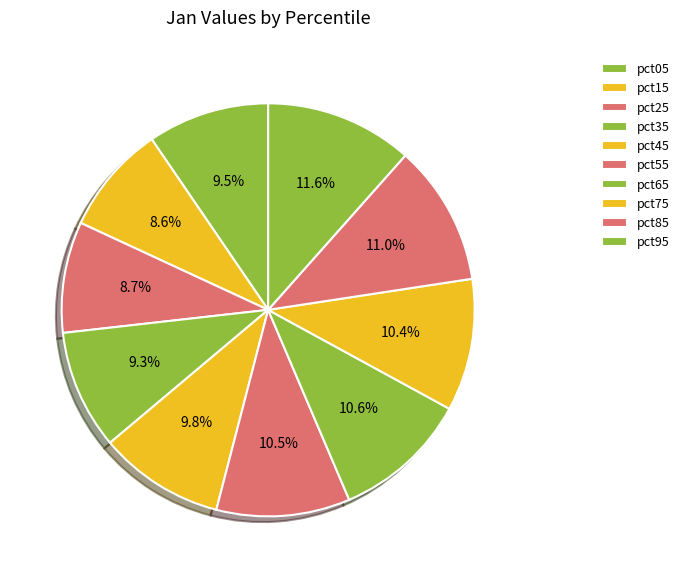

How many segments does this pie chart have?

10